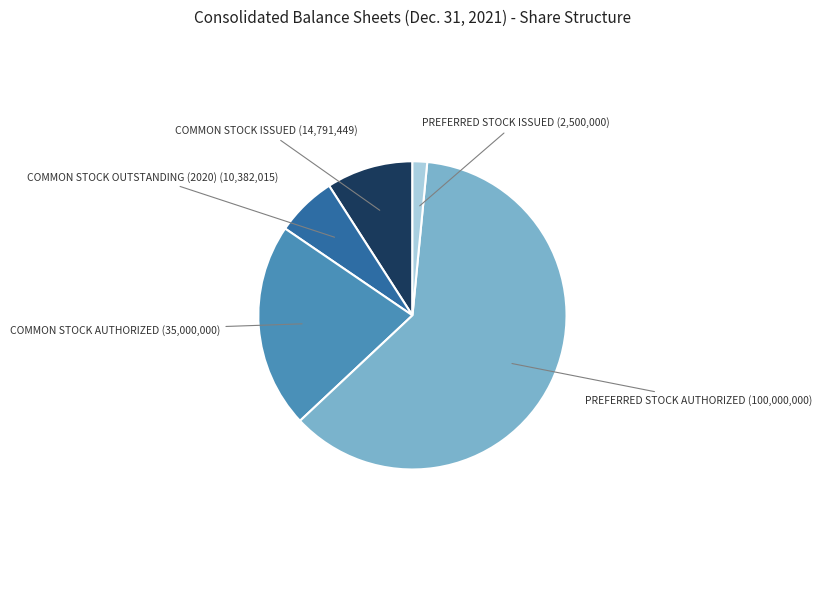

Does any single category account for the majority?

Yes